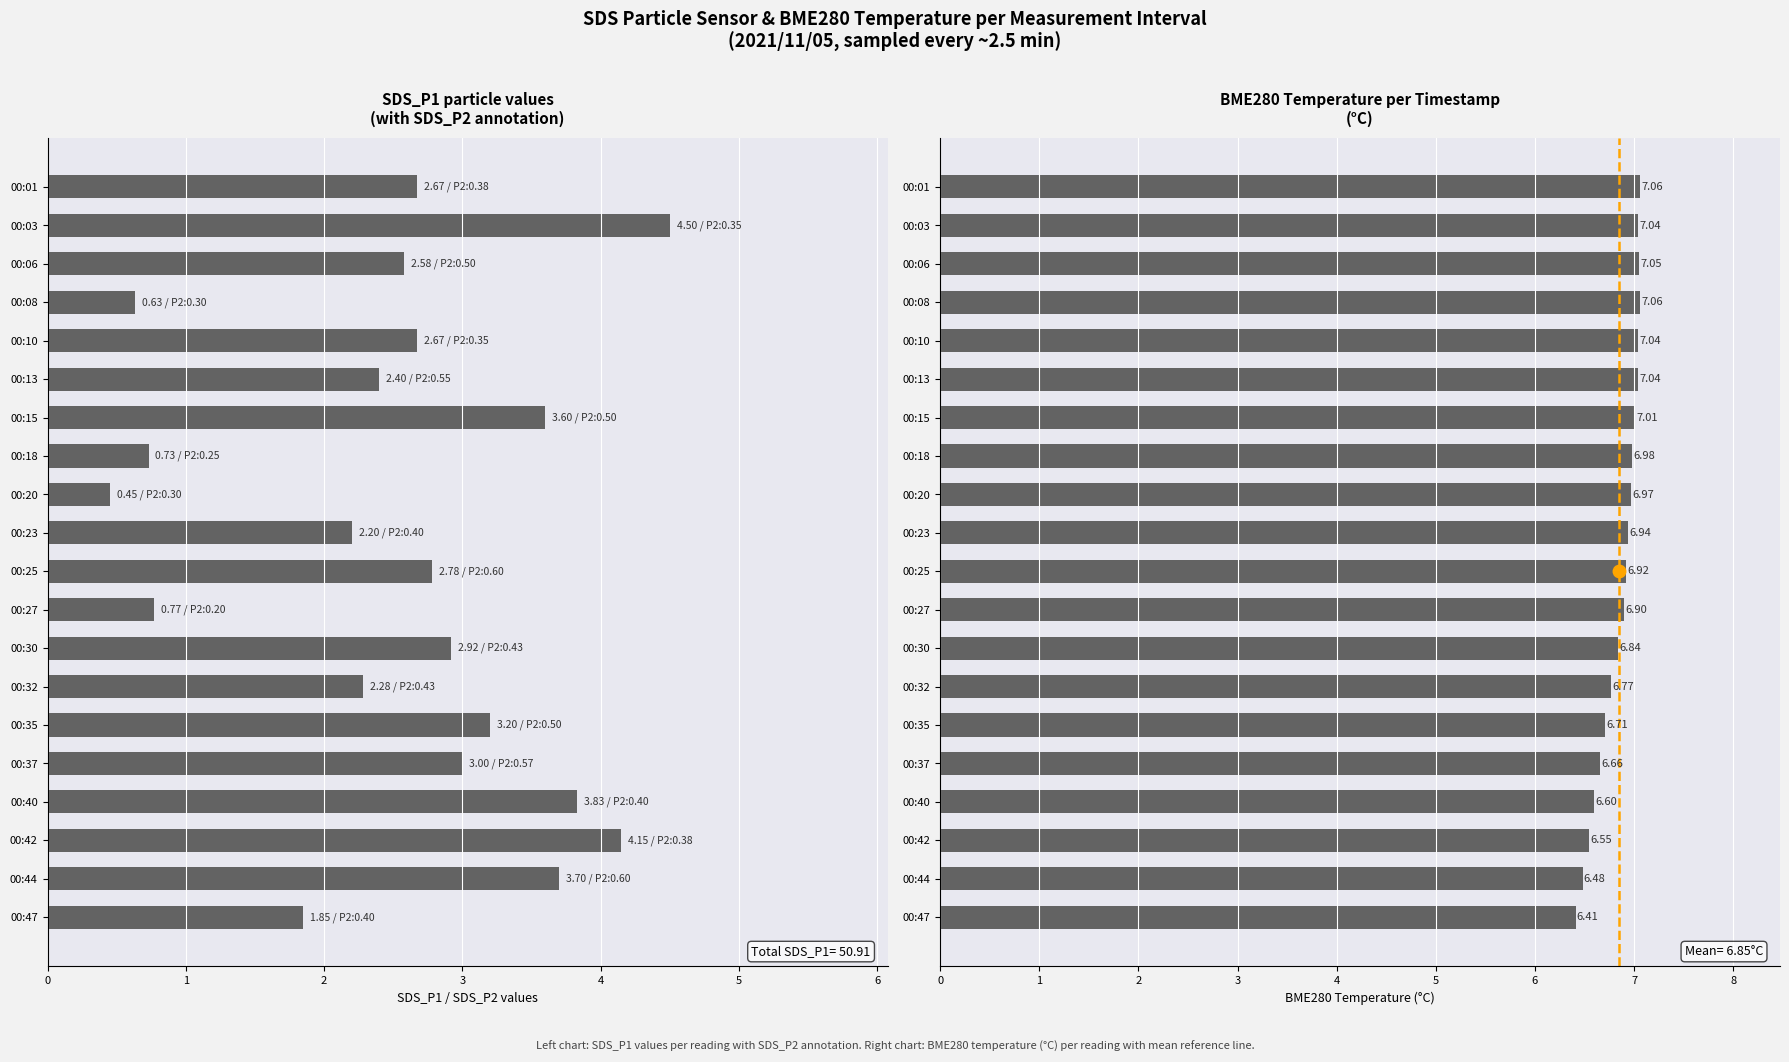

How many distinct data groups are displayed?

2